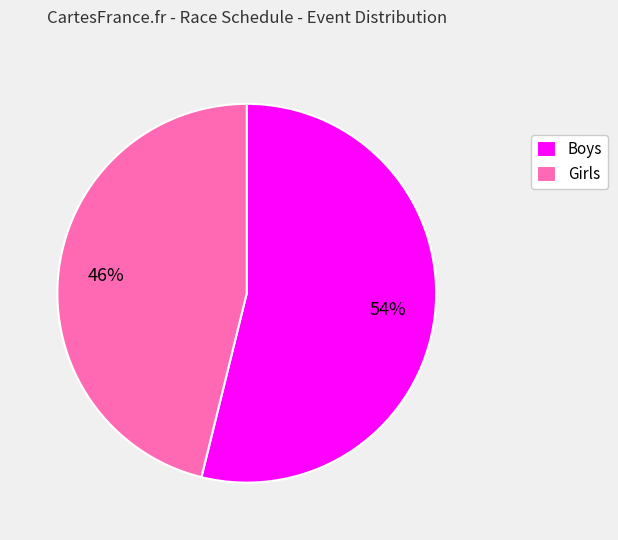

How many slices are in this pie chart?

2